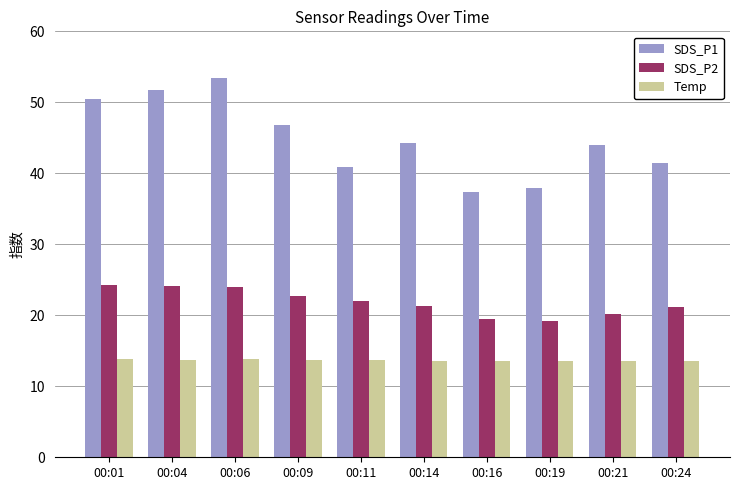

Which series has the widest spread of values?

SDS_P1